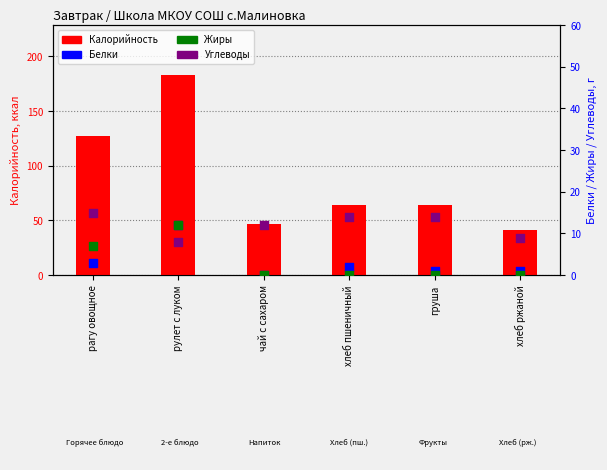

What are all the series names shown in the legend?

Калорийность, Белки, Жиры, Углеводы